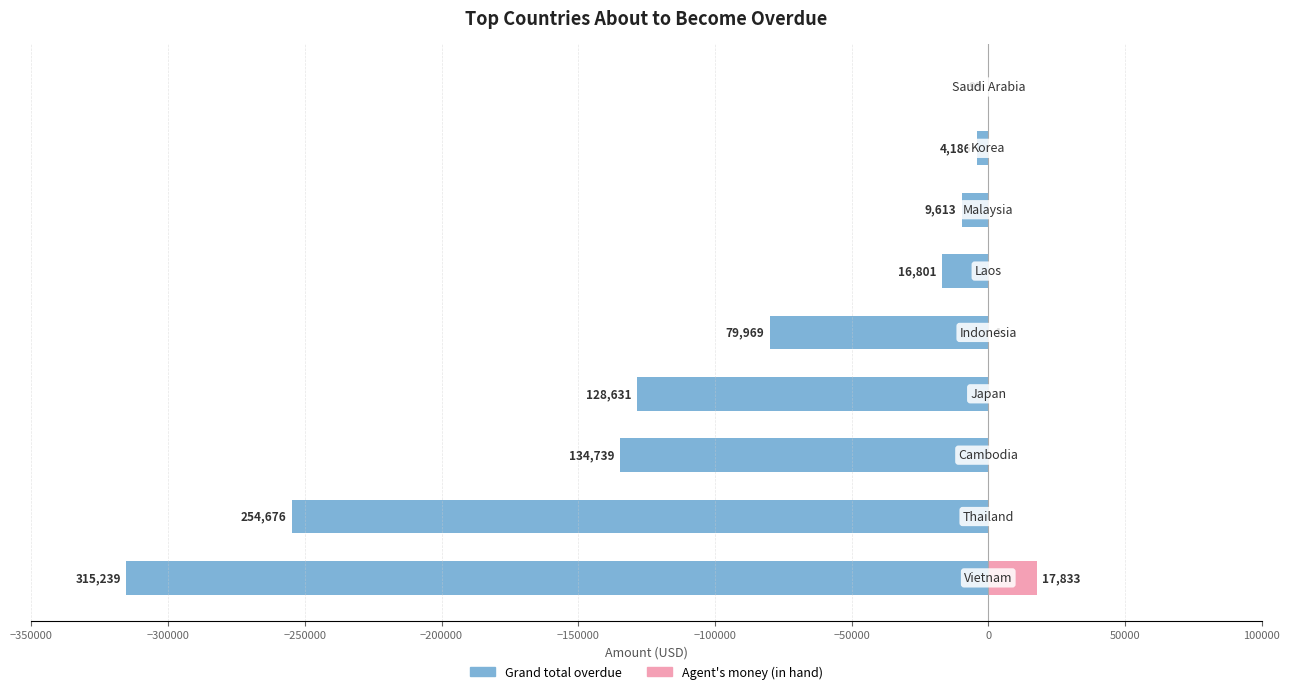

The Grand total overdue series shows -91335.8 at −250000. True or false?

False